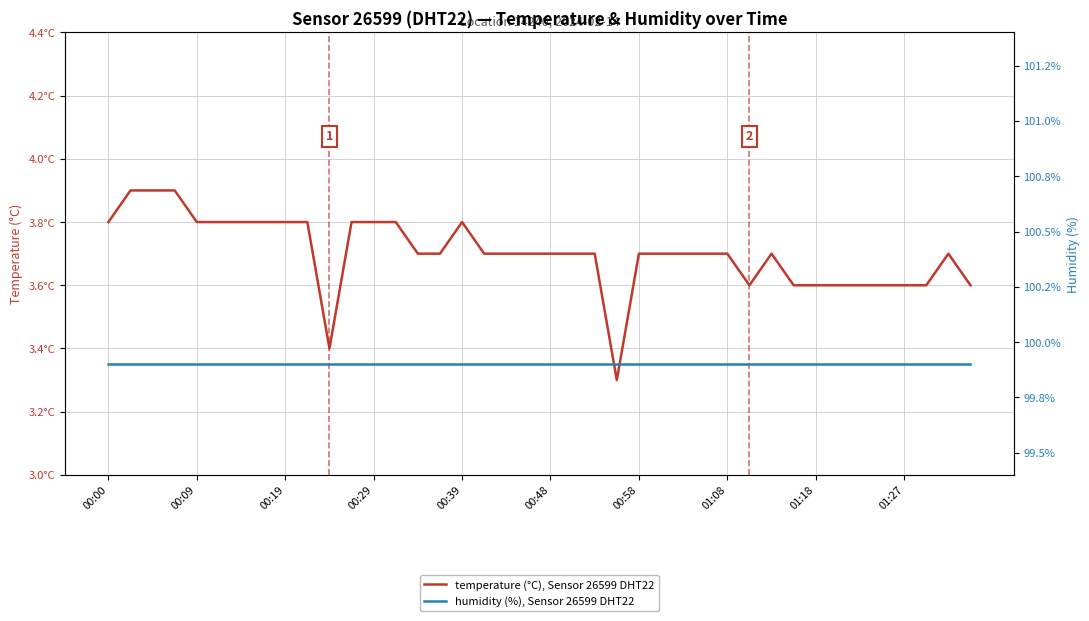

Which series has the largest total across all categories?

humidity (%), Sensor 26599 DHT22